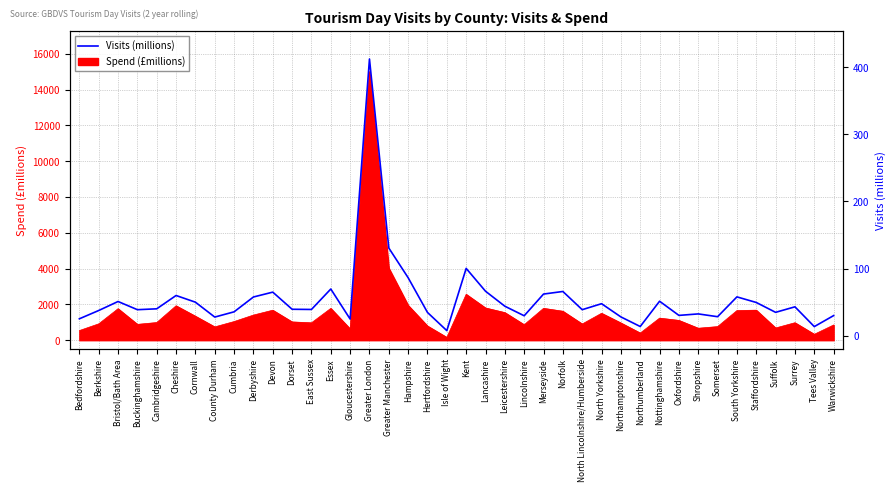

Rank the categories by value from highest to lowest.

Greater London, Greater Manchester, Kent, Hampshire, Essex, Lancashire, Norfolk, Devon, Merseyside, Cheshire, South Yorkshire, Derbyshire, Nottinghamshire, Bristol/Bath Area, Cornwall, Staffordshire, North Yorkshire, Leicestershire, Surrey, Cambridgeshire, Dorset, East Sussex, North Lincolnshire/Humberside, Buckinghamshire, Berkshire, Cumbria, Suffolk, Hertfordshire, Shropshire, Oxfordshire, Warwickshire, Lincolnshire, Somerset, Northamptonshire, County Durham, Bedfordshire, Gloucestershire, Northumberland, Tees Valley, Isle of Wight